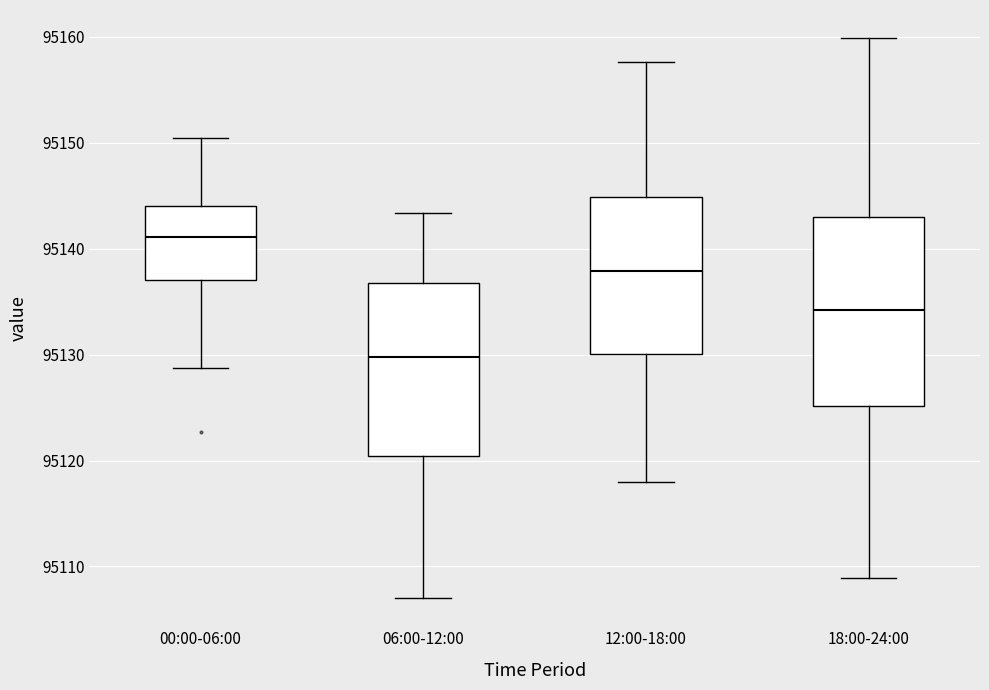

Which box is the tallest, from its lower edge to its upper edge?

18:00-24:00